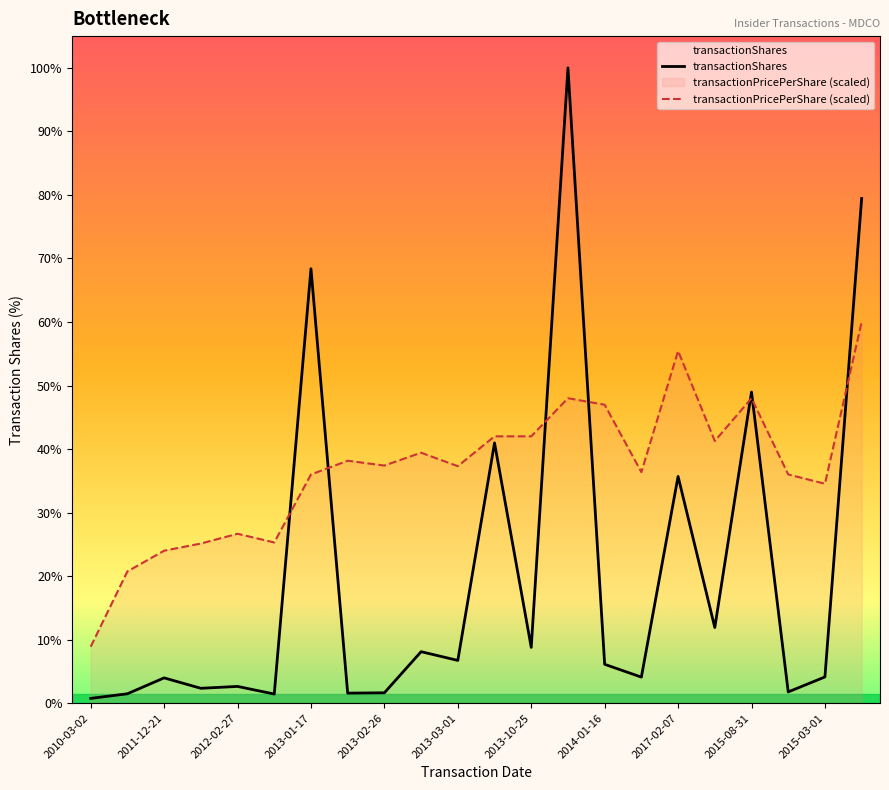

True or false: transactionPricePerShare (scaled) and transactionShares intersect in this chart.

True